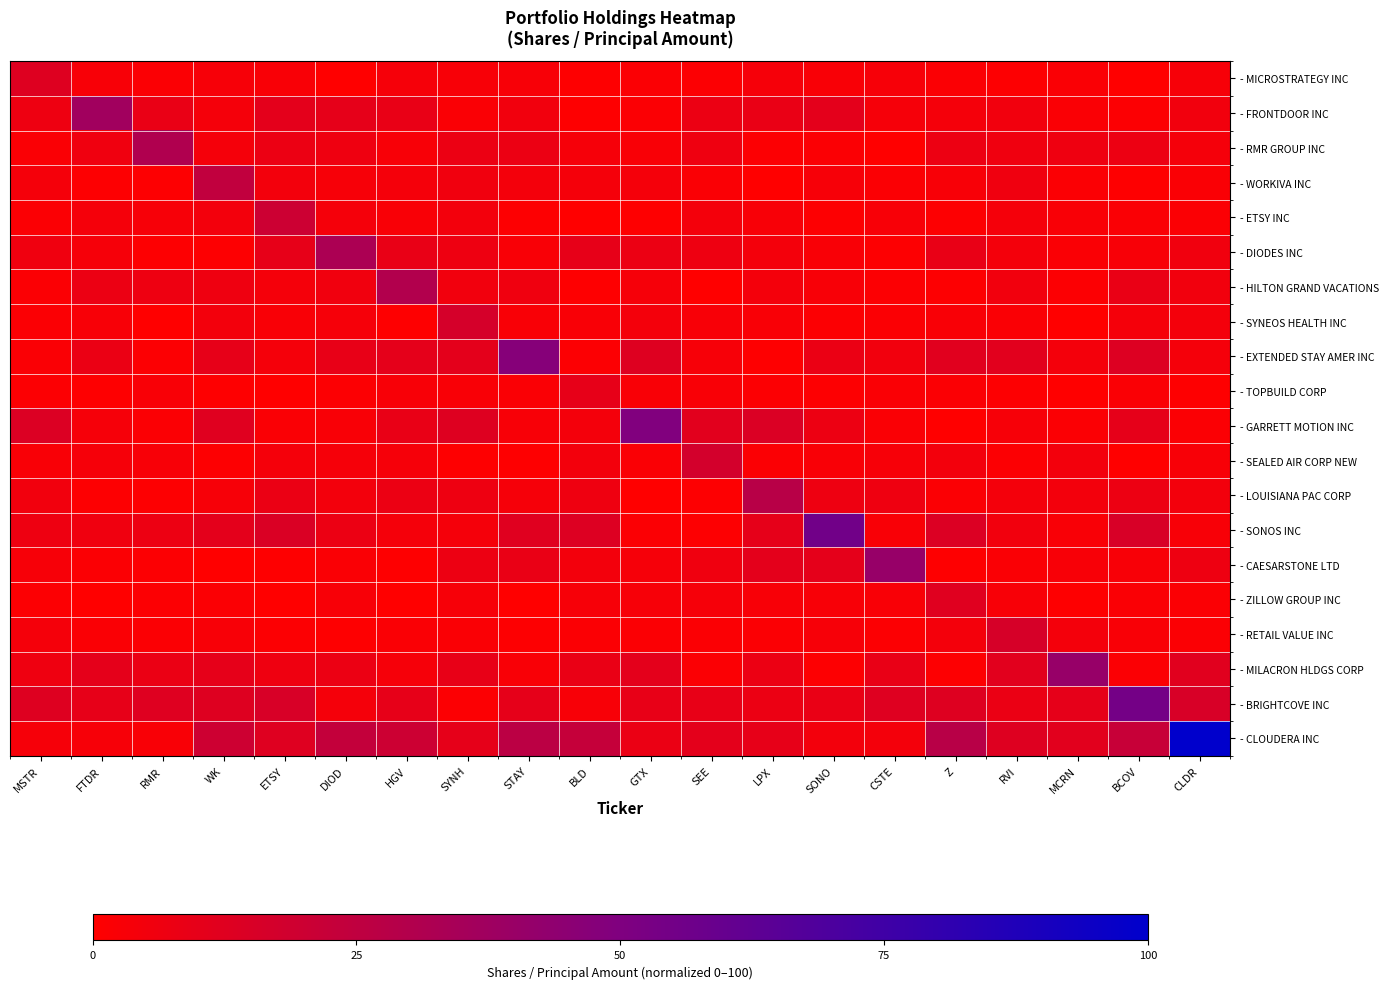

Reading left to right, list all the values displayed in this chart.

- MICROSTRATEGY INC: MSTR=13.1	FTDR=3.0	RMR=1.7	WK=3.4	ETSY=2.7	DIOD=0.4	HGV=3.8	SYNH=3.0	STAY=3.1	BLD=0.5	GTX=1.8	SEE=1.5	LPX=3.6	SONO=2.5	CSTE=3.2	Z=1.7	RVI=0.9	MCRN=2.2	BCOV=0.3	CLDR=3.2
- FRONTDOOR INC: MSTR=7.0	FTDR=37.0	RMR=8.4	WK=3.9	ETSY=10.8	DIOD=9.9	HGV=8.7	SYNH=2.2	STAY=5.2	BLD=0.5	GTX=1.7	SEE=7.6	LPX=8.3	SONO=10.8	CSTE=3.6	Z=4.1	RVI=5.2	MCRN=2.1	BCOV=1.4	CLDR=5.3
- RMR GROUP INC: MSTR=2.1	FTDR=6.2	RMR=31.1	WK=4.1	ETSY=7.8	DIOD=6.5	HGV=2.9	SYNH=7.8	STAY=7.5	BLD=3.6	GTX=2.7	SEE=6.4	LPX=1.3	SONO=1.9	CSTE=0.1	Z=7.3	RVI=6.2	MCRN=6.6	BCOV=7.3	CLDR=4.3
- WORKIVA INC: MSTR=4.1	FTDR=1.0	RMR=0.8	WK=24.3	ETSY=4.9	DIOD=3.4	HGV=4.1	SYNH=5.6	STAY=4.6	BLD=4.0	GTX=4.1	SEE=2.2	LPX=0.2	SONO=3.2	CSTE=1.6	Z=3.0	RVI=6.2	MCRN=1.7	BCOV=0.4	CLDR=2.1
- ETSY INC: MSTR=1.8	FTDR=4.0	RMR=3.3	WK=4.7	ETSY=20.0	DIOD=4.0	HGV=2.4	SYNH=4.9	STAY=1.0	BLD=0.1	GTX=0.5	SEE=4.3	LPX=2.8	SONO=1.0	CSTE=3.0	Z=0.9	RVI=4.2	MCRN=2.7	BCOV=2.3	CLDR=1.8
- DIODES INC: MSTR=6.2	FTDR=3.5	RMR=0.9	WK=1.2	ETSY=9.4	DIOD=32.6	HGV=8.9	SYNH=6.8	STAY=2.6	BLD=9.5	GTX=7.6	SEE=7.0	LPX=4.4	SONO=2.7	CSTE=0.9	Z=8.8	RVI=4.5	MCRN=2.0	BCOV=3.0	CLDR=5.7
- HILTON GRAND VACATIONS: MSTR=1.6	FTDR=7.8	RMR=6.9	WK=6.5	ETSY=3.9	DIOD=5.7	HGV=30.3	SYNH=5.3	STAY=5.9	BLD=0.8	GTX=3.8	SEE=0.4	LPX=4.5	SONO=3.0	CSTE=1.3	Z=0.9	RVI=5.3	MCRN=1.5	BCOV=8.4	CLDR=5.3
- SYNEOS HEALTH INC: MSTR=1.7	FTDR=2.9	RMR=0.1	WK=4.8	ETSY=2.4	DIOD=3.9	HGV=0.4	SYNH=16.6	STAY=2.4	BLD=2.4	GTX=4.7	SEE=2.8	LPX=2.4	SONO=1.3	CSTE=1.6	Z=2.6	RVI=2.2	MCRN=0.1	BCOV=4.1	CLDR=4.5
- EXTENDED STAY AMER INC: MSTR=2.0	FTDR=7.9	RMR=1.5	WK=9.5	ETSY=4.0	DIOD=9.4	HGV=10.3	SYNH=10.9	STAY=47.3	BLD=1.5	GTX=13.0	SEE=3.3	LPX=0.5	SONO=7.9	CSTE=5.3	Z=11.8	RVI=11.5	MCRN=4.5	BCOV=13.5	CLDR=4.1
- TOPBUILD CORP: MSTR=1.5	FTDR=0.7	RMR=2.7	WK=0.5	ETSY=0.1	DIOD=1.3	HGV=2.9	SYNH=2.6	STAY=2.2	BLD=9.7	GTX=2.6	SEE=2.6	LPX=1.5	SONO=0.9	CSTE=2.2	Z=1.9	RVI=1.1	MCRN=0.3	BCOV=2.2	CLDR=0.8
- GARRETT MOTION INC: MSTR=13.9	FTDR=3.6	RMR=1.8	WK=12.3	ETSY=2.3	DIOD=2.7	HGV=8.9	SYNH=12.9	STAY=2.9	BLD=4.6	GTX=49.4	SEE=11.5	LPX=14.4	SONO=7.4	CSTE=2.1	Z=0.2	RVI=3.4	MCRN=2.0	BCOV=10.0	CLDR=1.8
- SEALED AIR CORP NEW: MSTR=2.7	FTDR=3.6	RMR=3.0	WK=1.0	ETSY=4.2	DIOD=3.7	HGV=3.9	SYNH=0.7	STAY=0.6	BLD=4.9	GTX=2.1	SEE=17.5	LPX=1.6	SONO=2.6	CSTE=3.5	Z=5.0	RVI=1.5	MCRN=4.8	BCOV=0.1	CLDR=2.9
- LOUISIANA PAC CORP: MSTR=5.3	FTDR=0.9	RMR=1.2	WK=3.5	ETSY=8.0	DIOD=5.0	HGV=7.8	SYNH=6.7	STAY=3.9	BLD=6.5	GTX=0.1	SEE=0.9	LPX=27.8	SONO=6.9	CSTE=6.6	Z=1.9	RVI=4.4	MCRN=5.0	BCOV=7.2	CLDR=5.0
- SONOS INC: MSTR=6.9	FTDR=6.2	RMR=7.1	WK=10.9	ETSY=14.5	DIOD=7.6	HGV=4.1	SYNH=4.0	STAY=12.5	BLD=13.6	GTX=1.8	SEE=1.1	LPX=9.9	SONO=55.7	CSTE=2.4	Z=13.8	RVI=5.2	MCRN=2.4	BCOV=15.4	CLDR=2.8
- CAESARSTONE LTD: MSTR=3.5	FTDR=1.9	RMR=1.4	WK=0.3	ETSY=0.7	DIOD=2.1	HGV=0.7	SYNH=7.2	STAY=8.3	BLD=4.8	GTX=3.9	SEE=6.2	LPX=10.7	SONO=10.4	CSTE=40.8	Z=0.5	RVI=2.2	MCRN=2.9	BCOV=3.1	CLDR=7.0
- ZILLOW GROUP INC: MSTR=1.5	FTDR=0.2	RMR=1.4	WK=1.9	ETSY=0.4	DIOD=3.1	HGV=0.2	SYNH=3.4	STAY=0.4	BLD=3.1	GTX=3.4	SEE=3.6	LPX=3.0	SONO=2.9	CSTE=2.4	Z=12.4	RVI=2.9	MCRN=0.5	BCOV=2.0	CLDR=1.9
- RETAIL VALUE INC: MSTR=4.2	FTDR=2.3	RMR=1.9	WK=3.1	ETSY=1.3	DIOD=0.7	HGV=2.3	SYNH=2.0	STAY=1.1	BLD=1.8	GTX=1.8	SEE=1.6	LPX=1.9	SONO=3.3	CSTE=1.4	Z=4.6	RVI=16.3	MCRN=4.5	BCOV=2.3	CLDR=1.6
- MILACRON HLDGS CORP: MSTR=6.6	FTDR=10.4	RMR=8.0	WK=9.9	ETSY=6.5	DIOD=7.8	HGV=3.5	SYNH=9.0	STAY=2.5	BLD=8.5	GTX=10.6	SEE=1.6	LPX=7.5	SONO=1.2	CSTE=8.9	Z=1.0	RVI=11.5	MCRN=40.9	BCOV=1.7	CLDR=11.8
- BRIGHTCOVE INC: MSTR=13.1	FTDR=9.7	RMR=12.8	WK=13.0	ETSY=15.5	DIOD=4.1	HGV=9.7	SYNH=1.6	STAY=10.1	BLD=2.8	GTX=9.2	SEE=9.4	LPX=7.6	SONO=8.6	CSTE=12.5	Z=13.1	RVI=8.1	MCRN=9.8	BCOV=54.5	CLDR=15.2
- CLOUDERA INC: MSTR=3.6	FTDR=3.5	RMR=2.6	WK=19.7	ETSY=12.6	DIOD=23.2	HGV=20.1	SYNH=10.0	STAY=27.0	BLD=22.9	GTX=8.1	SEE=10.9	LPX=9.4	SONO=4.7	CSTE=4.4	Z=28.1	RVI=13.1	MCRN=11.5	BCOV=21.9	CLDR=100.0